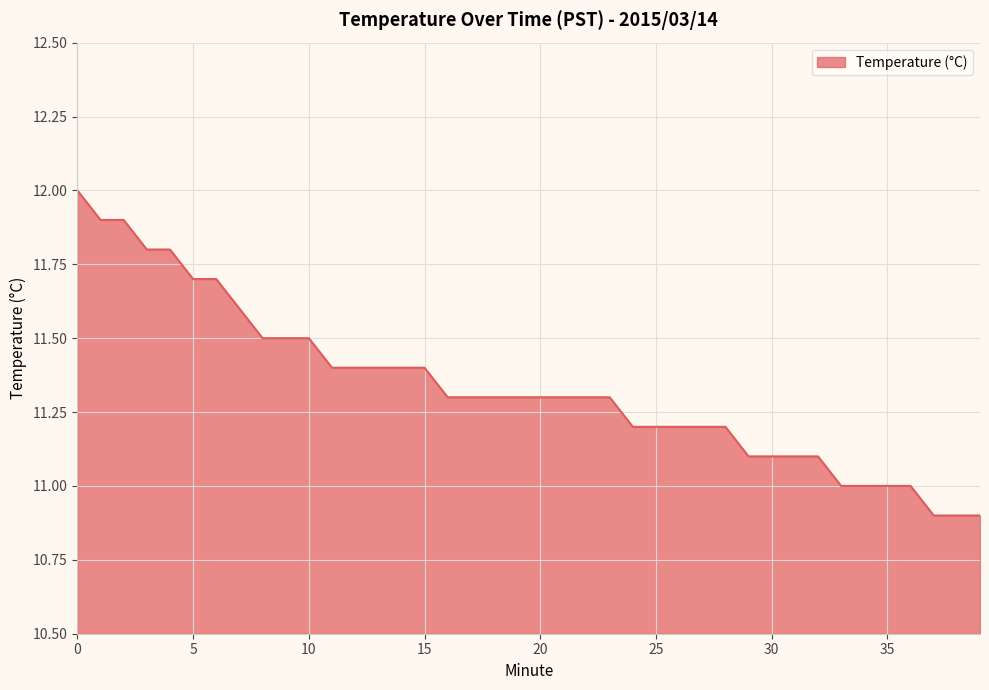

What is the difference between the maximum and minimum values?

1.1